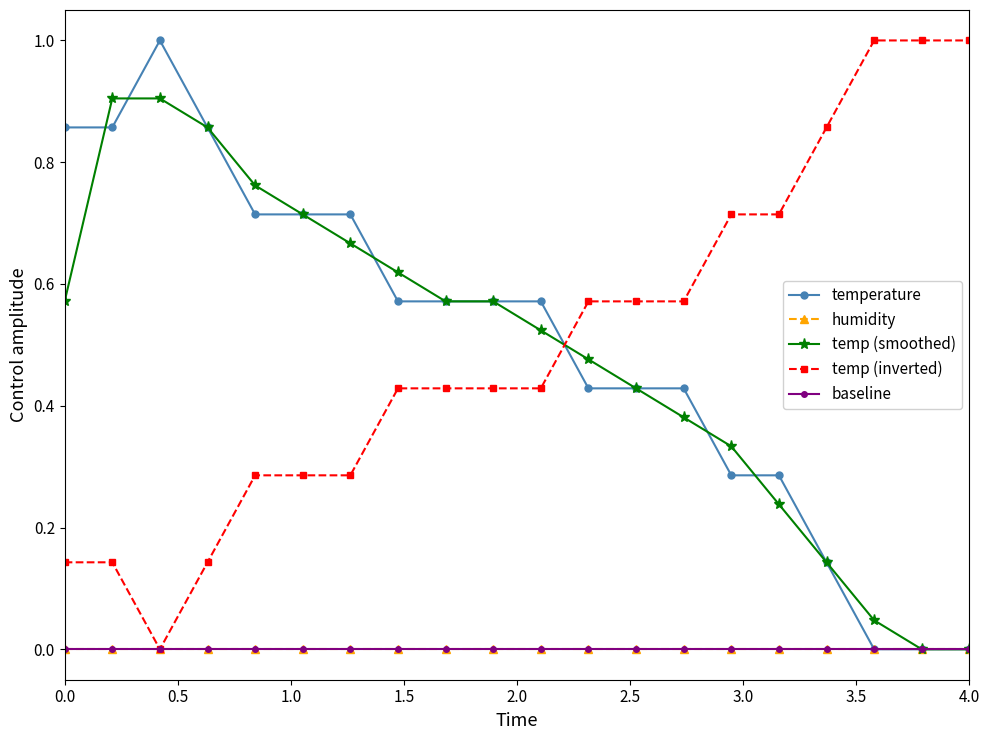

True or false: temperature has more than 1 interior local peaks.

False